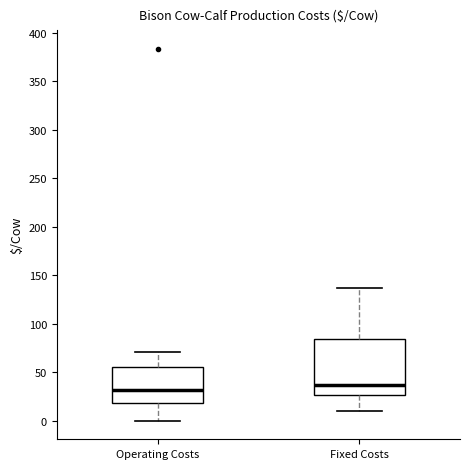

Which box has the highest median line?

Fixed Costs